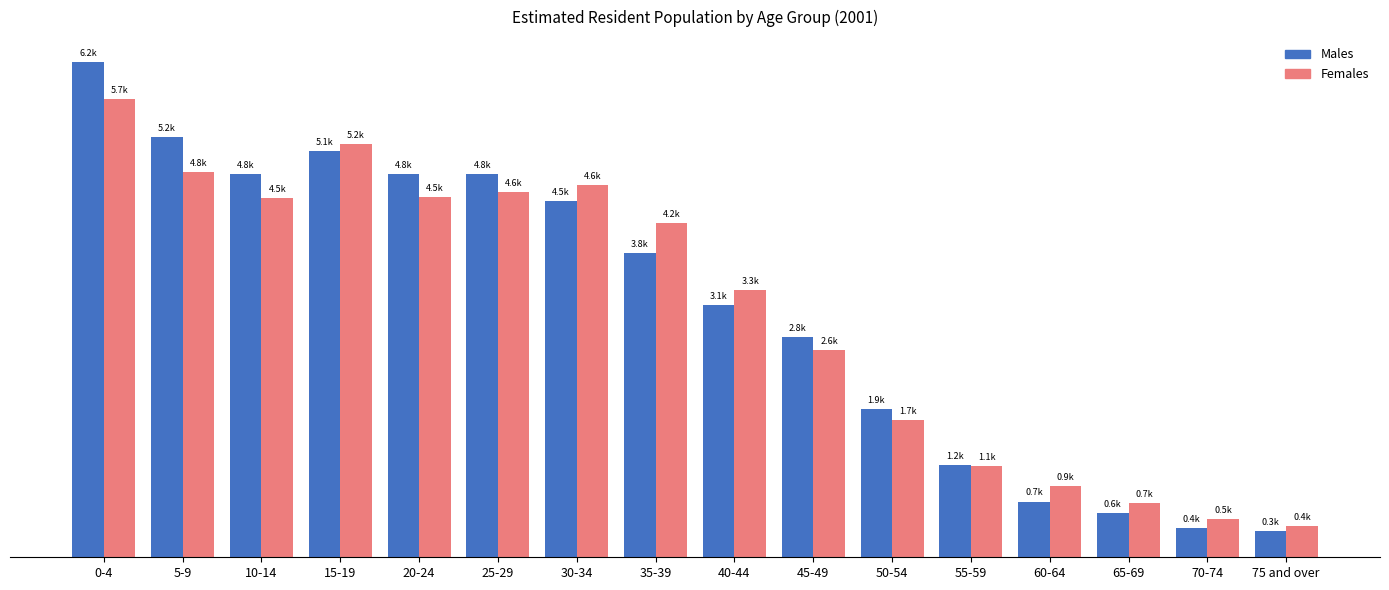

What is the minimum value for Females?

394